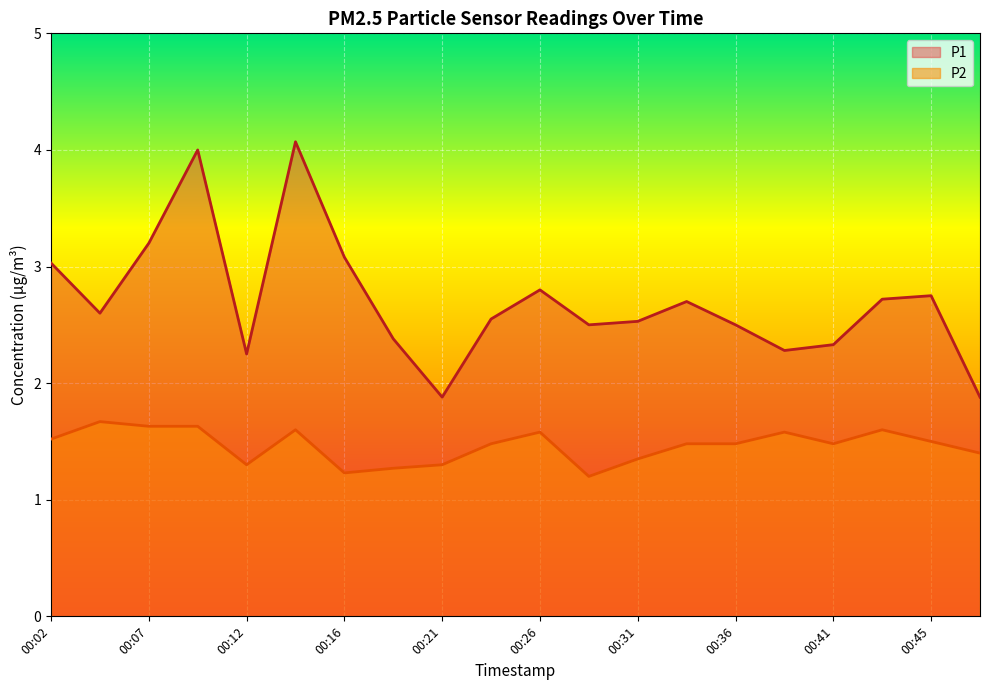

What is the value of the P1 point at the 20th from the left?

1.9